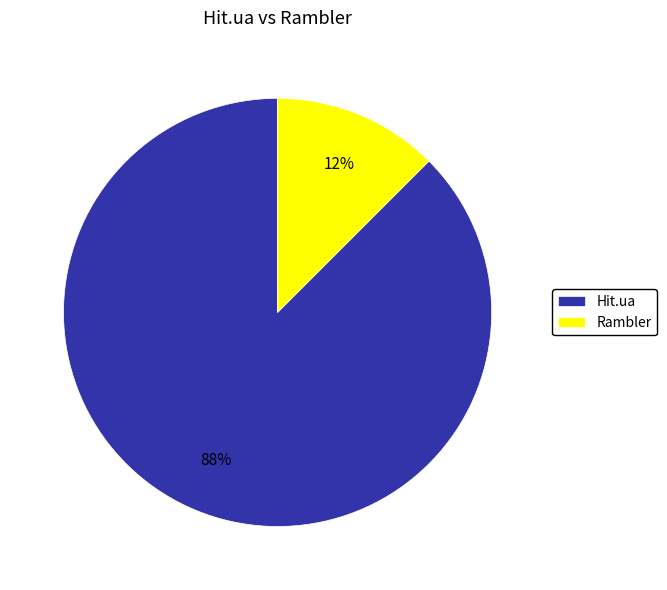

Which category has the biggest portion of the pie?

Hit.ua